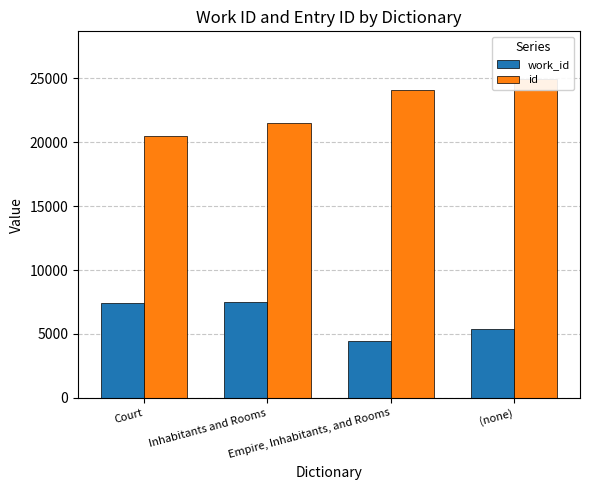

The value of work_id at Empire, Inhabitants, and Rooms is 4480. True or false?

True